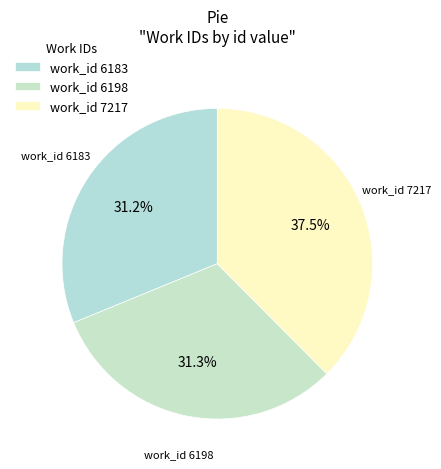

Is there any slice that represents more than half of the pie?

No